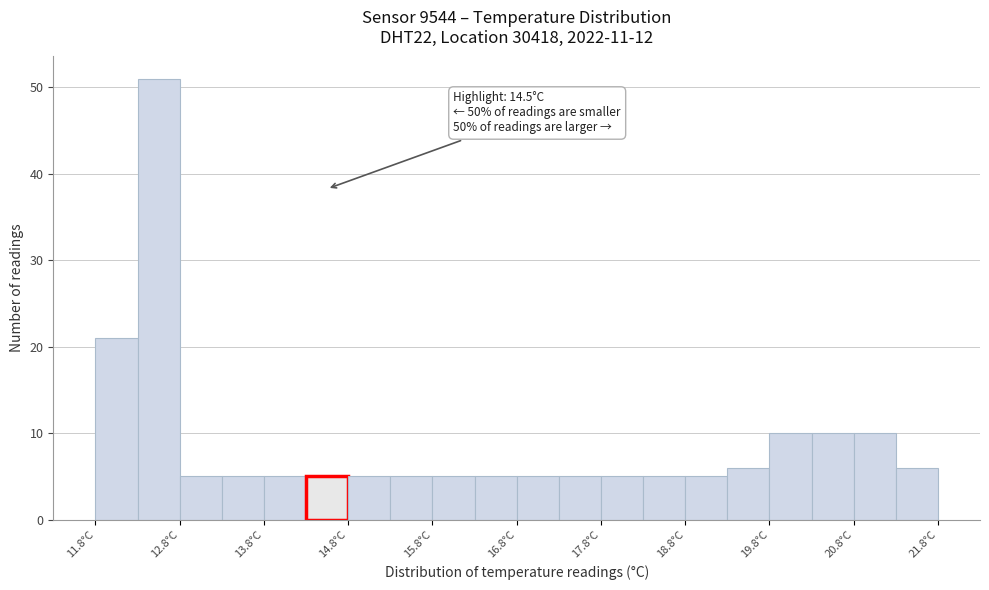

Which range on the x-axis has the tallest bar?

12.25 to 12.75